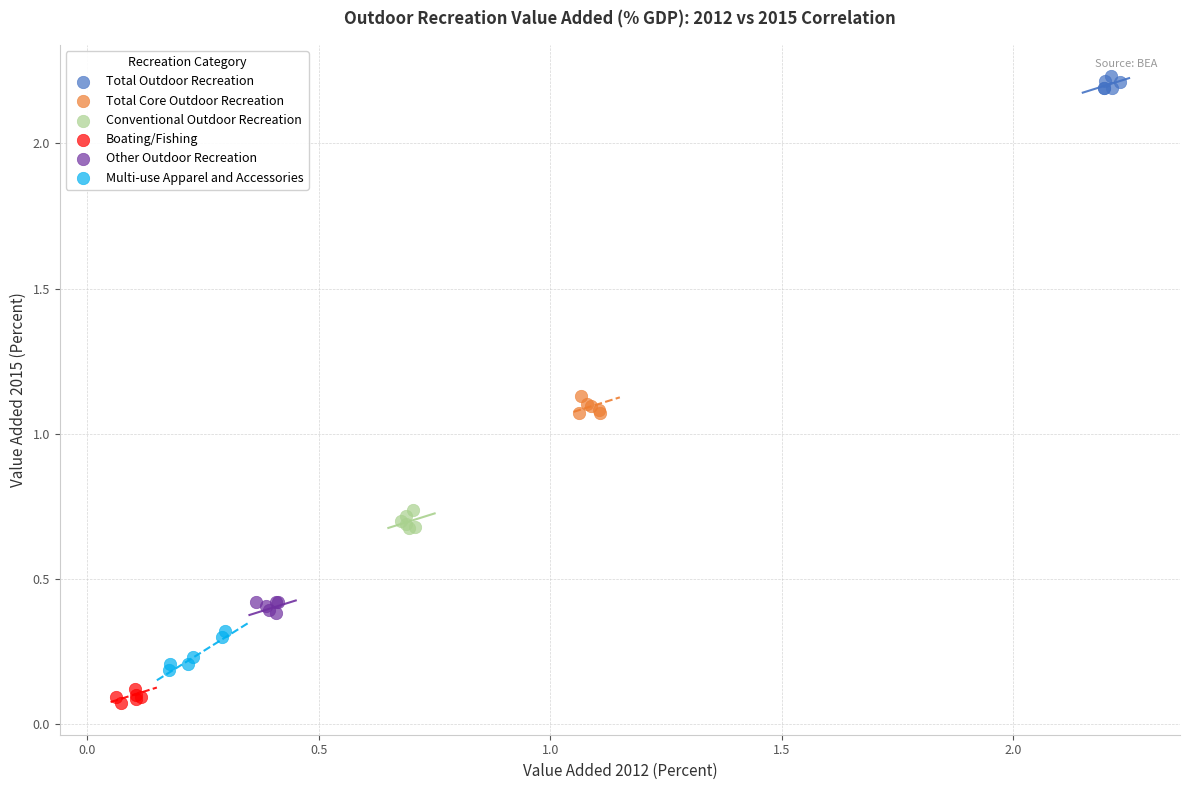

Which series contains the highest Y value?

Total Outdoor Recreation